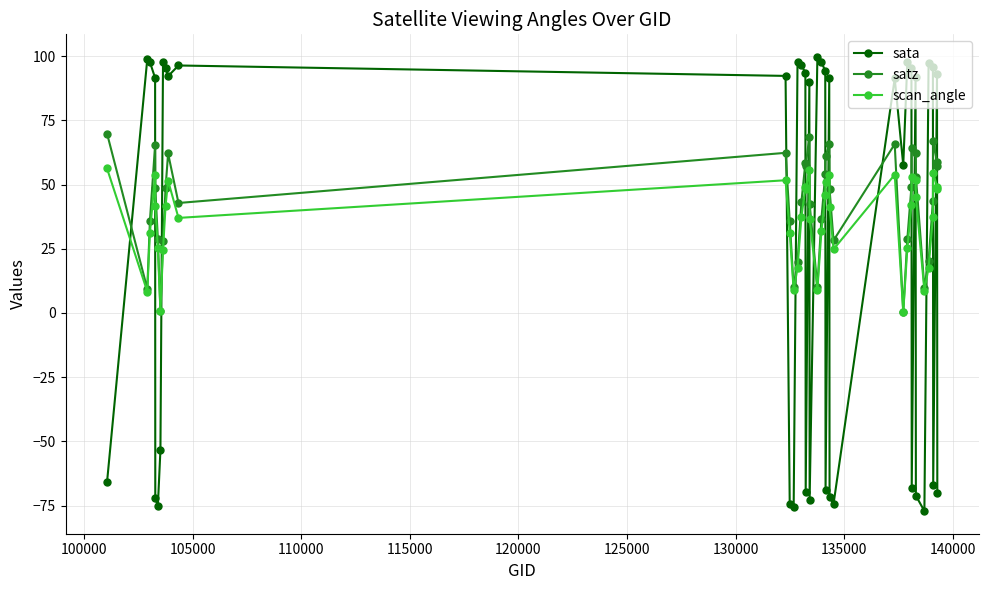

What is the maximum value for scan_angle?

56.3